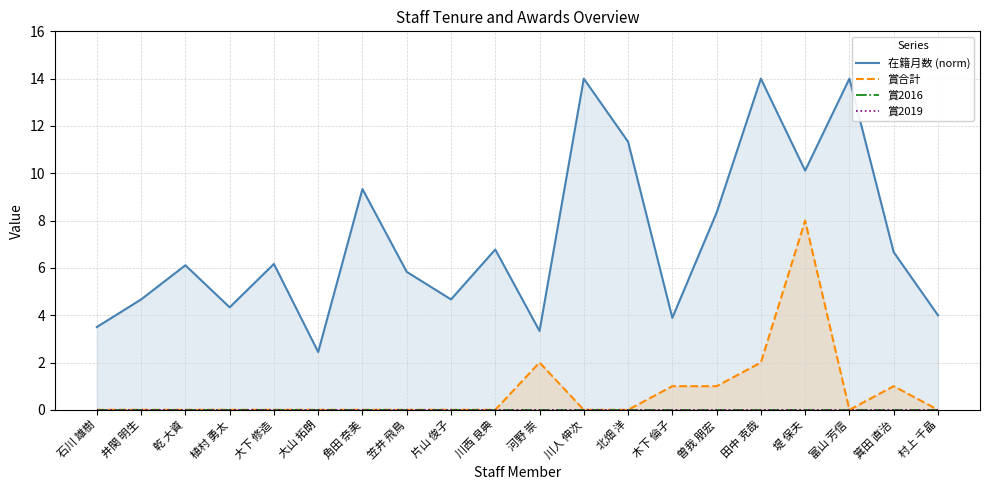

Reading left to right, list all the values displayed in this chart.

在籍月数 (norm): 3.5	4.7	6.1	4.3	6.2	2.4	9.3	5.8	4.7	6.8	3.3	14.0	11.3	3.9	8.3	14.0	10.1	14.0	6.7	4.0
賞合計: 0.0	0.0	0.0	0.0	0.0	0.0	0.0	0.0	0.0	0.0	2.0	0.0	0.0	1.0	1.0	2.0	8.0	0.0	1.0	0.0
賞2016: 0.0	0.0	0.0	0.0	0.0	0.0	0.0	0.0	0.0	0.0	0.0	0.0	0.0	0.0	0.0	0.0	0.0	0.0	0.0	0.0
賞2019: 0.0	0.0	0.0	0.0	0.0	0.0	0.0	0.0	0.0	0.0	0.0	0.0	0.0	0.0	0.0	0.0	0.0	0.0	0.0	0.0